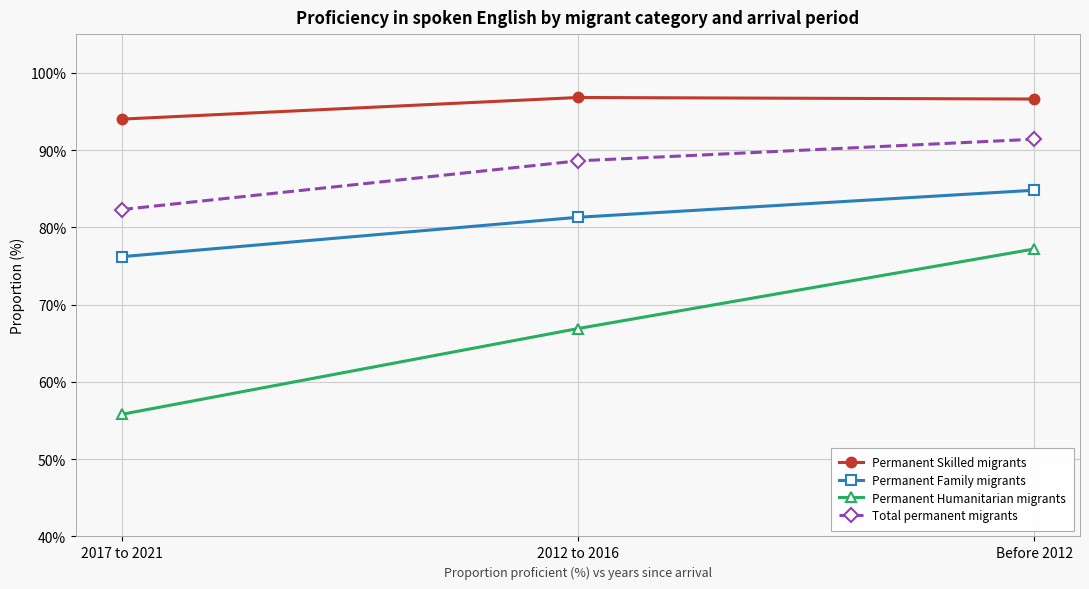

Which category has the lowest value across all series?

2017 to 2021